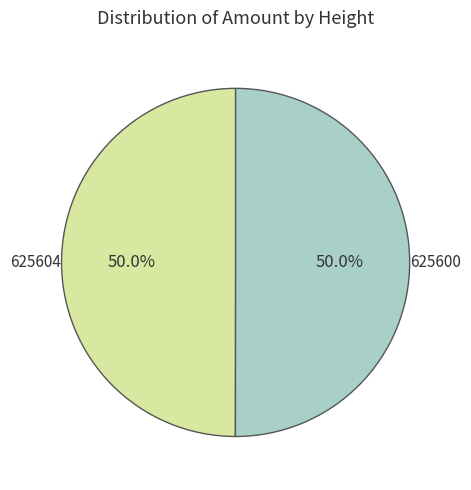

The 625600 slice represents 50% of the pie. True or false?

True